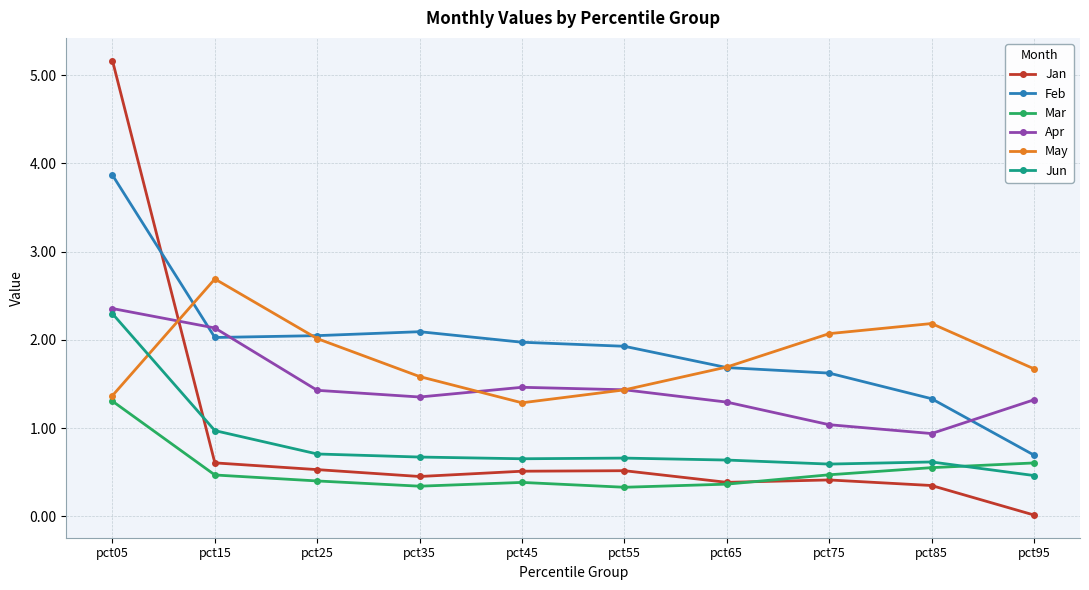

What is the maximum value for Mar?

1.3